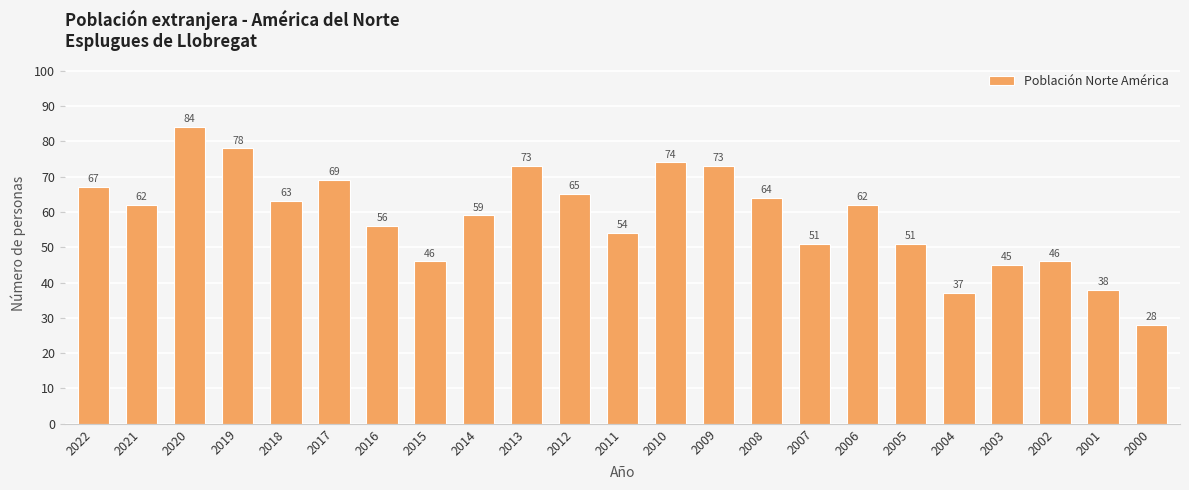

What is the sum of all values?

1345